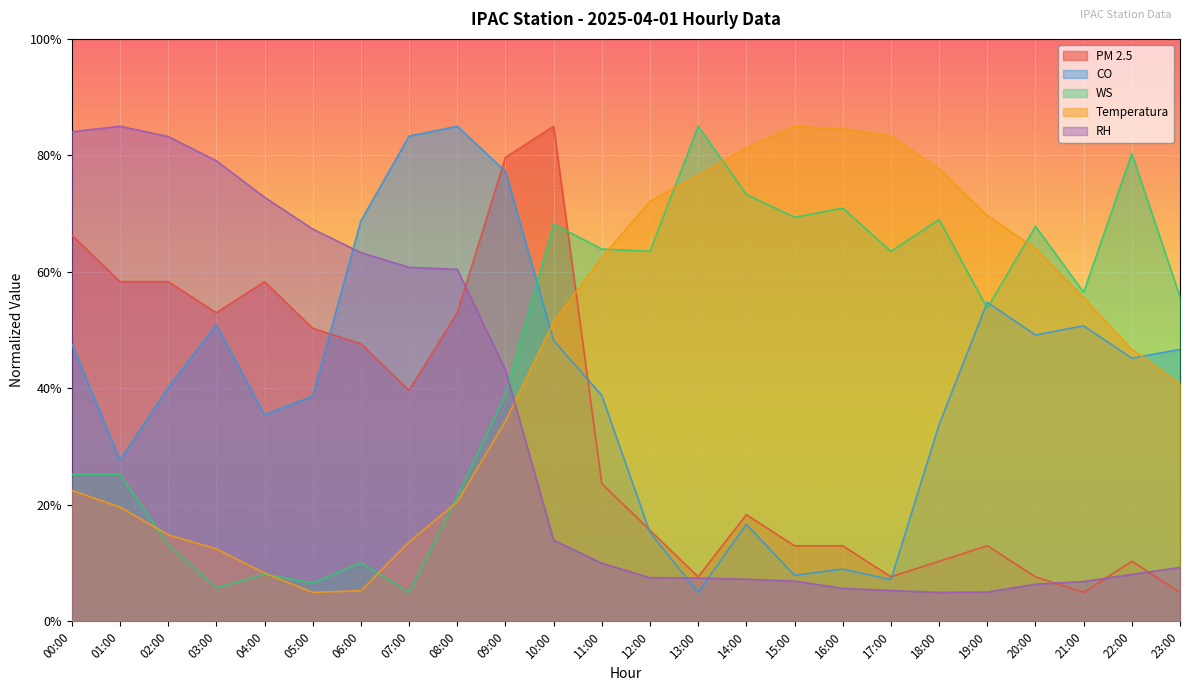

What is the difference between the maximum and minimum values in the RH series?

80.0